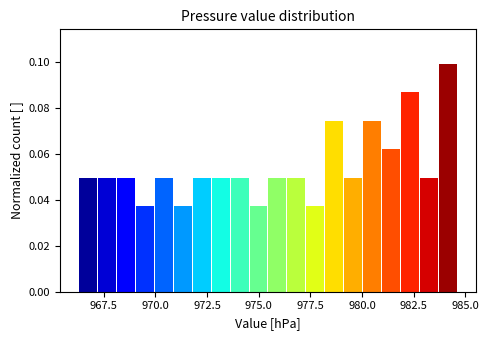

Read against the x-axis, roughly where is the centre of the tallest bar?

984.0